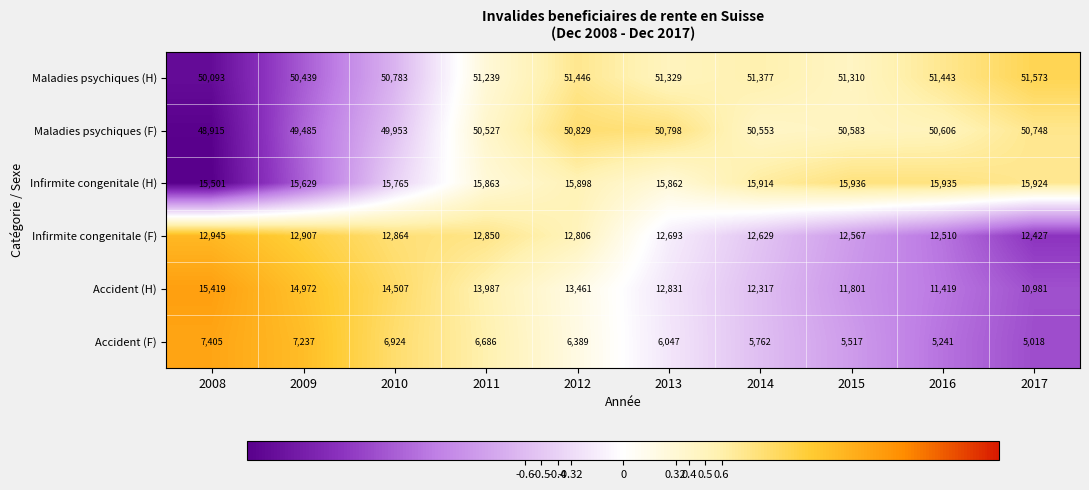

The Infirmite congenitale (H) series shows 3364 at 2010. True or false?

False